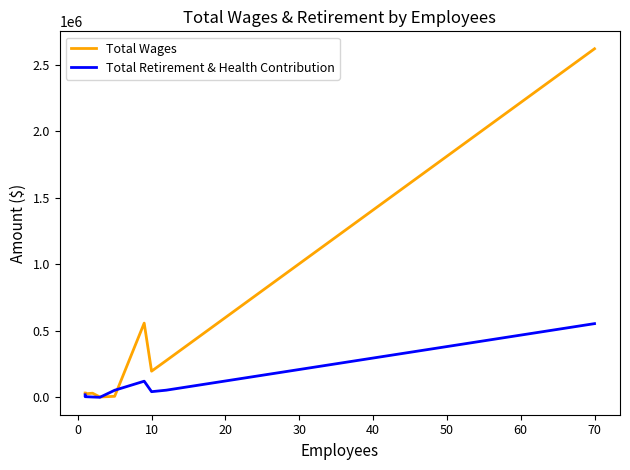

List the series in order of their peak value, lowest first.

Total Retirement & Health Contribution, Total Wages